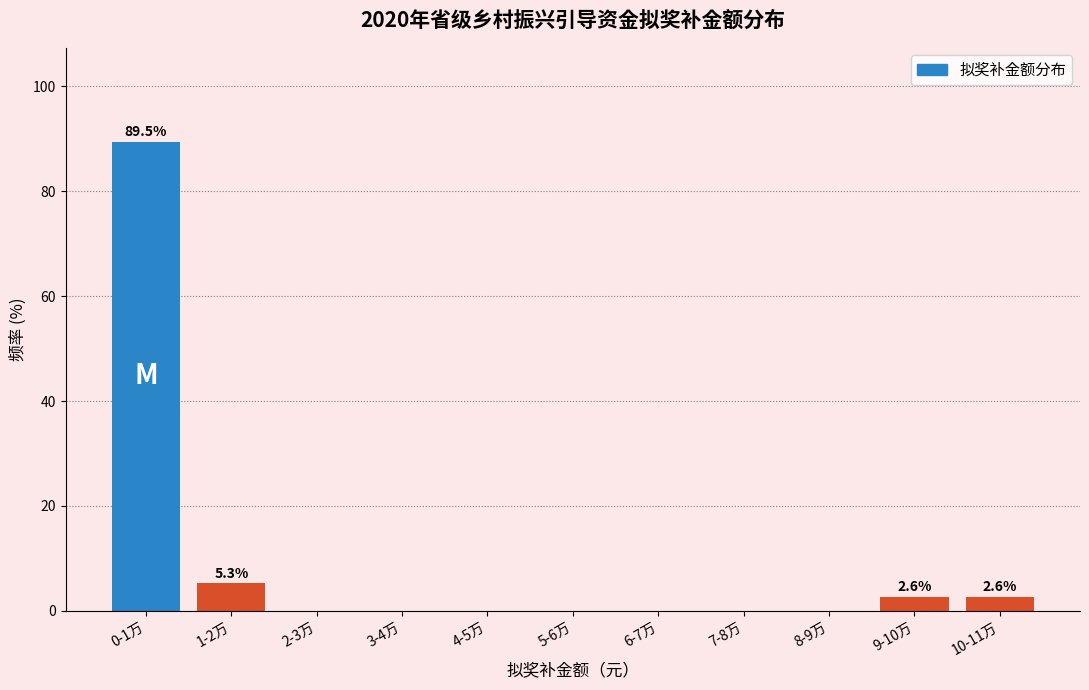

Reading left to right, transcribe all the data shown in this chart.

0-1万=89.5	1-2万=5.3	2-3万=0.0	3-4万=0.0	4-5万=0.0	5-6万=0.0	6-7万=0.0	7-8万=0.0	8-9万=0.0	9-10万=2.6	10-11万=2.6